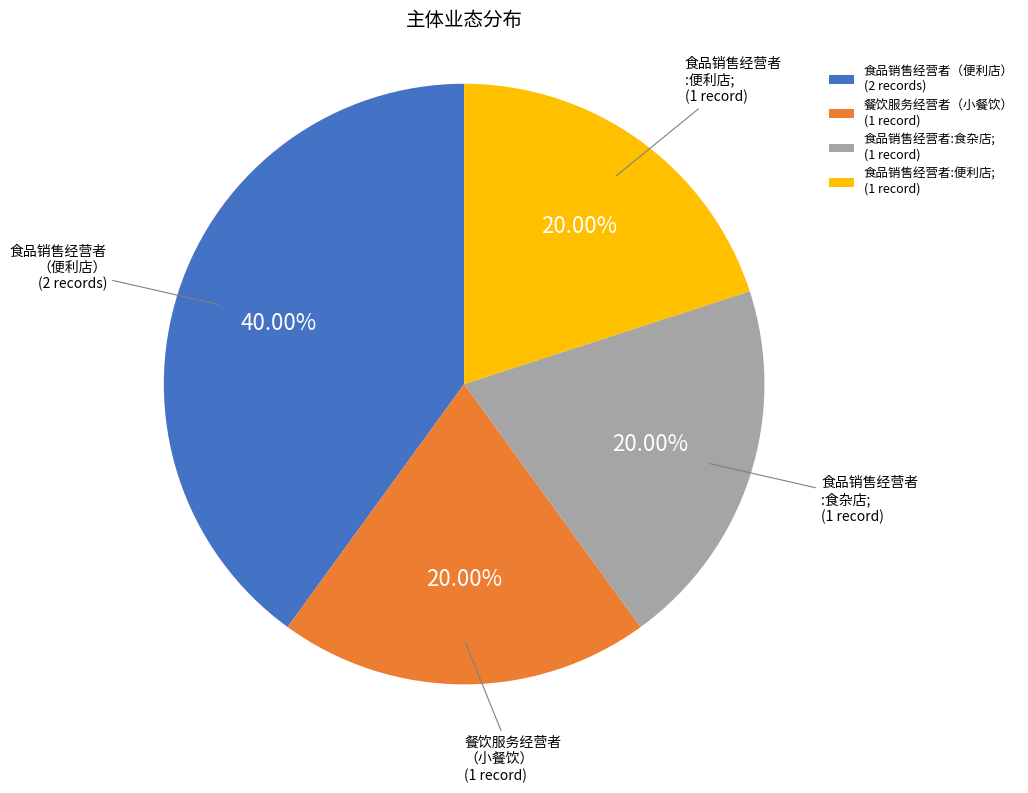

Do 食品销售经营者:食杂店; (1 record) and 餐饮服务经营者（小餐饮） (1 record) together represent more than half of the pie?

No